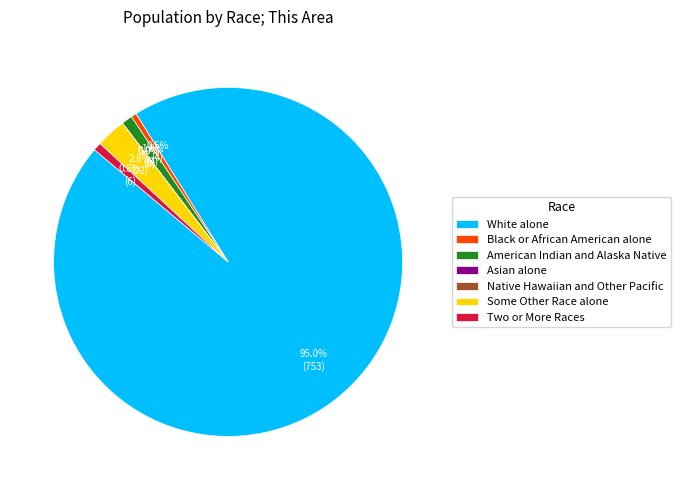

To the nearest percent, what is the average slice percentage?

14%